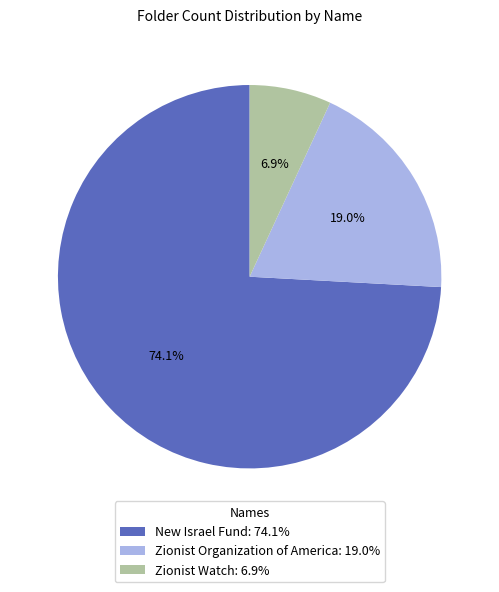

To the nearest percent, what is the average slice percentage?

33%